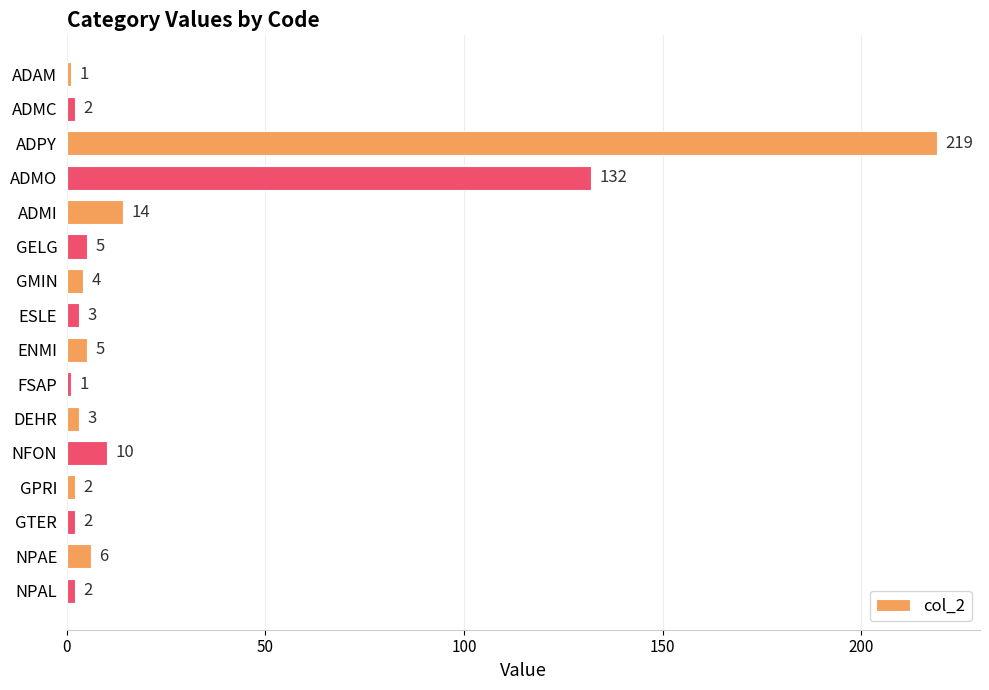

What is the difference between the maximum and minimum values?

218